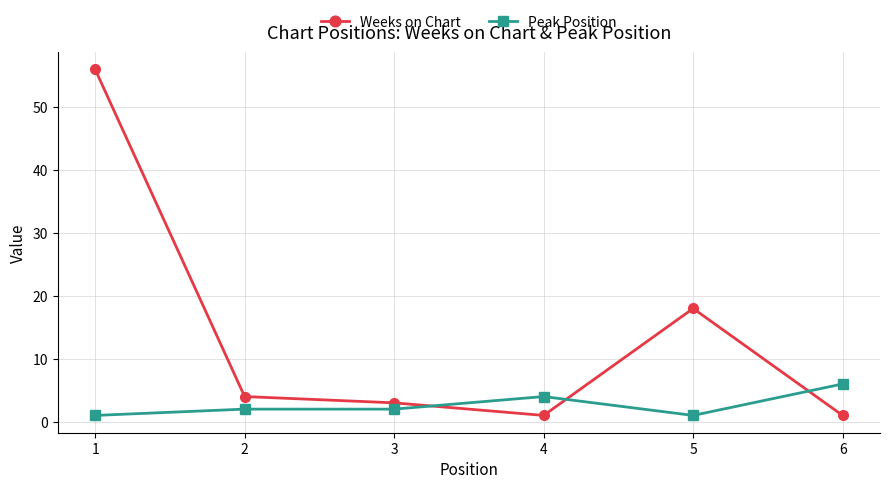

Which series changed the most between 3 and 5?

Weeks on Chart